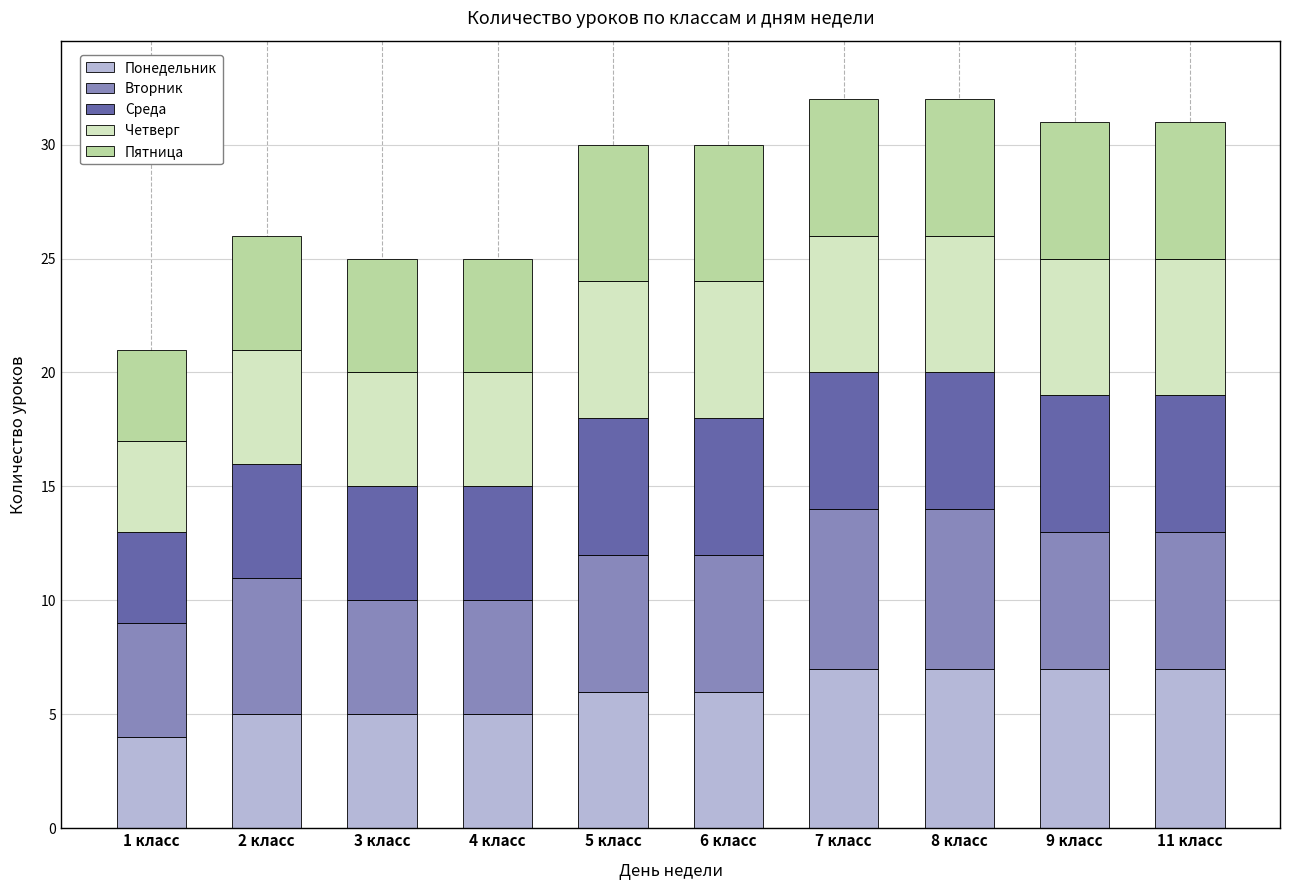

Which category has the lowest value in the Понедельник series?

1 класс